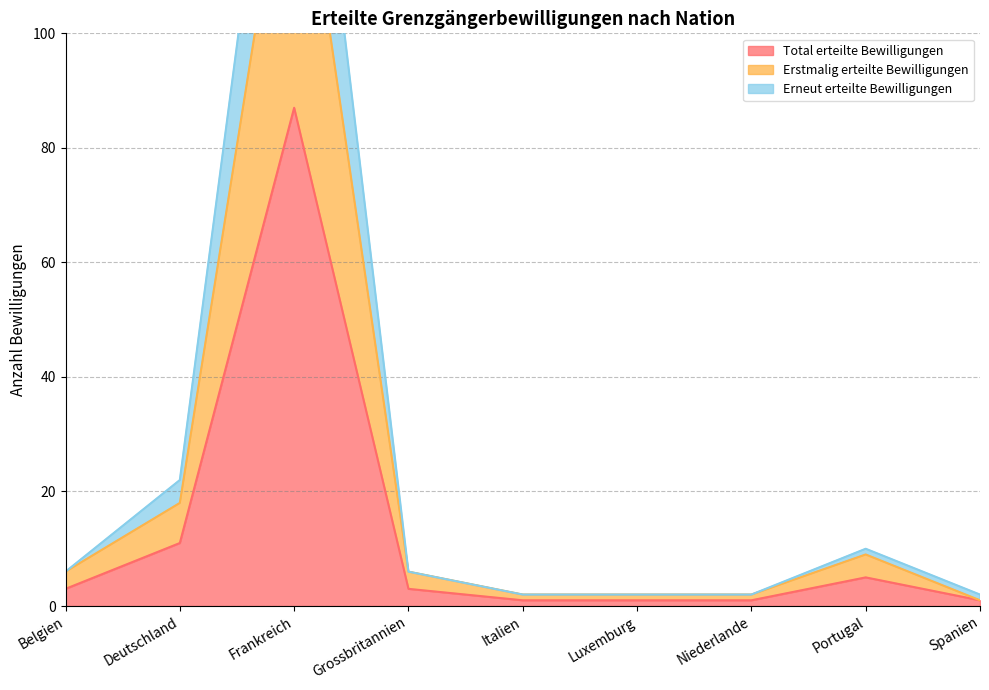

List the labels in order of Erneut erteilte Bewilligungen value, largest first.

Frankreich, Deutschland, Portugal, Belgien, Grossbritannien, Italien, Luxemburg, Niederlande, Spanien